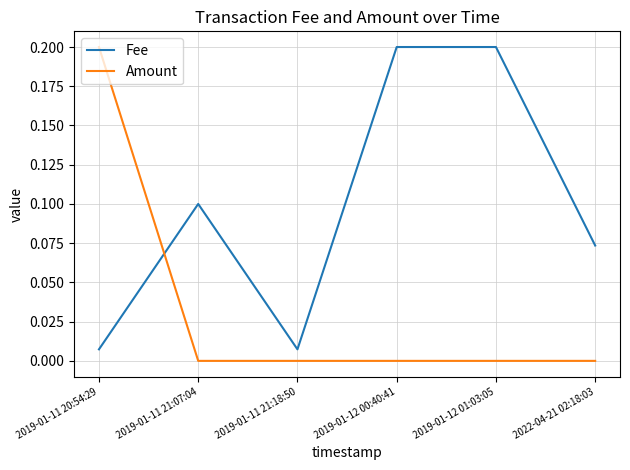

The Amount series shows 0.0 at 2019-01-12 00:40:41. True or false?

True